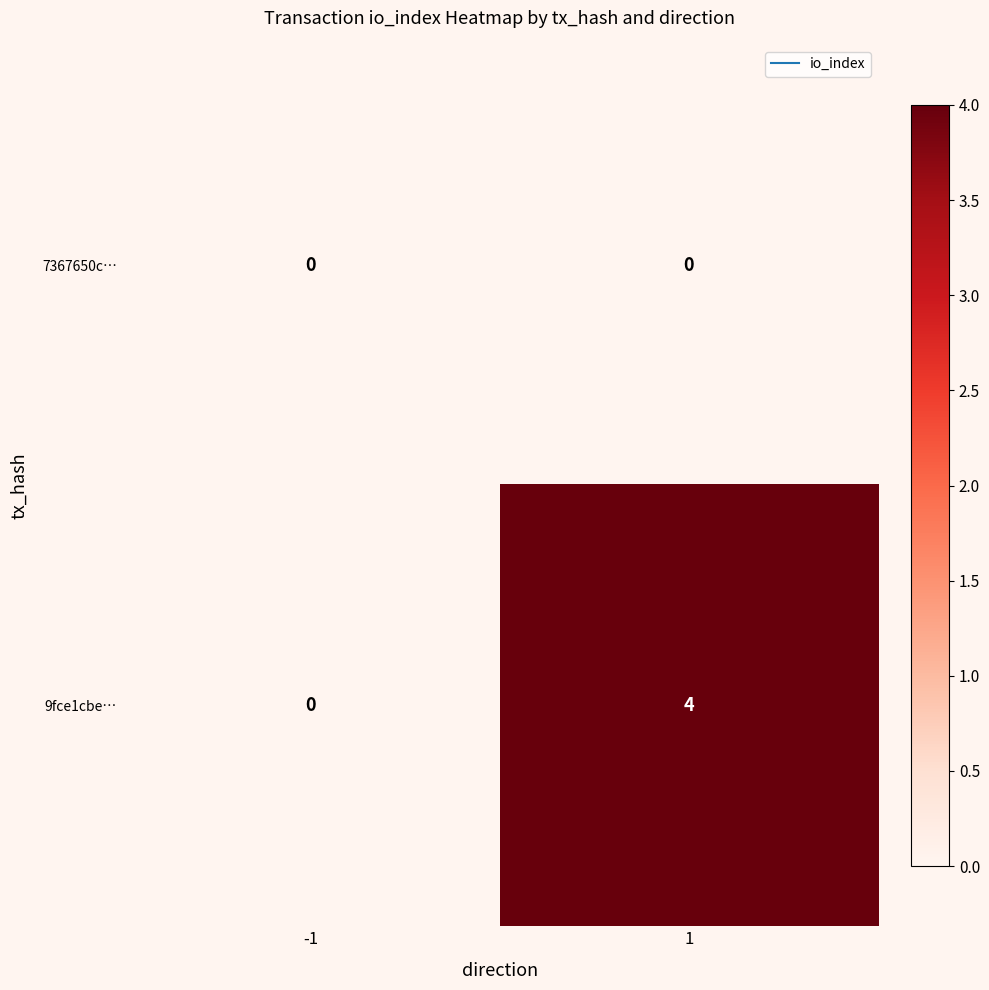

Reading left to right, list all the values displayed in this chart.

7367650c…: 0	0
9fce1cbe…: 0	4